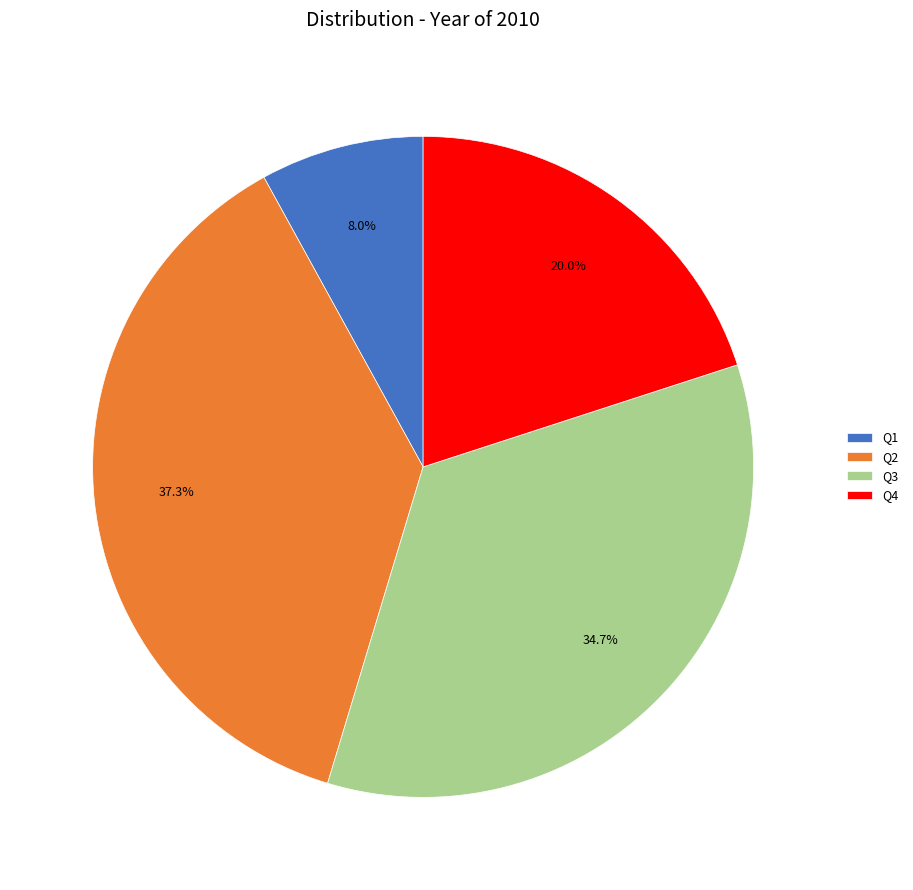

Which has a higher value, Q3 or Q2?

Q2